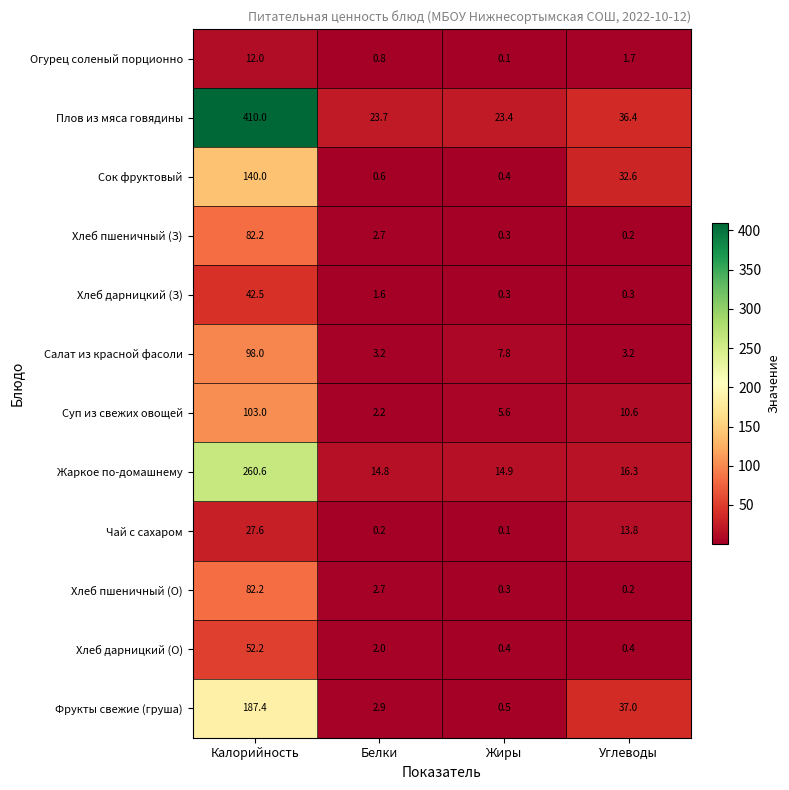

What is the average value of the Хлеб дарницкий (З) series?

11.2